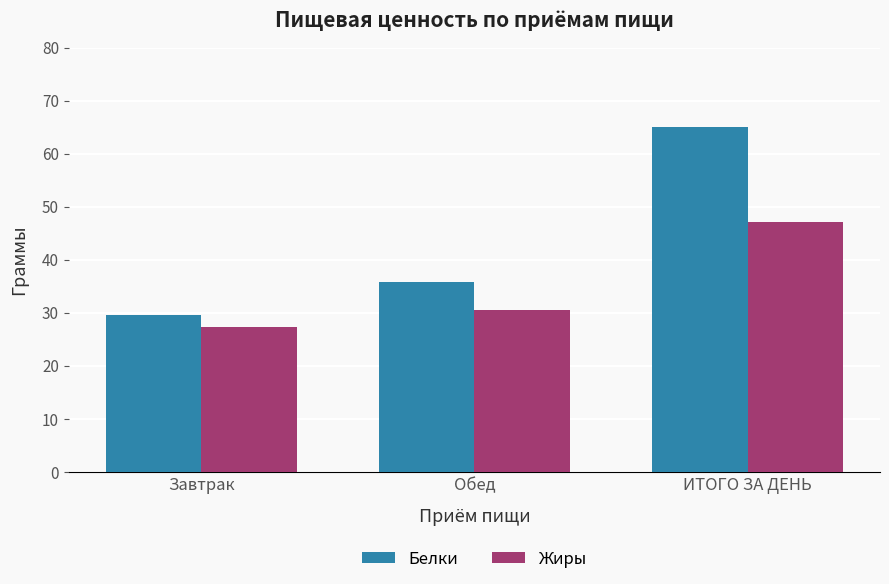

List the series in order of their overall mean, lowest first.

Жиры, Белки